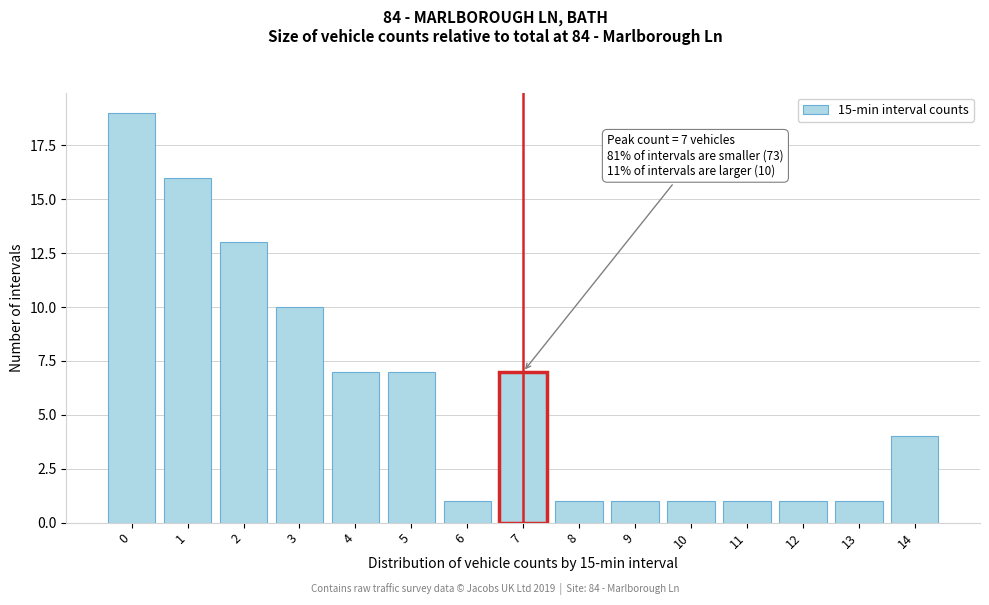

Reading right to left, extract all data points from this chart.

14=4	13=1	12=1	11=1	10=1	9=1	8=1	7=7	6=1	5=7	4=7	3=10	2=13	1=16	0=19